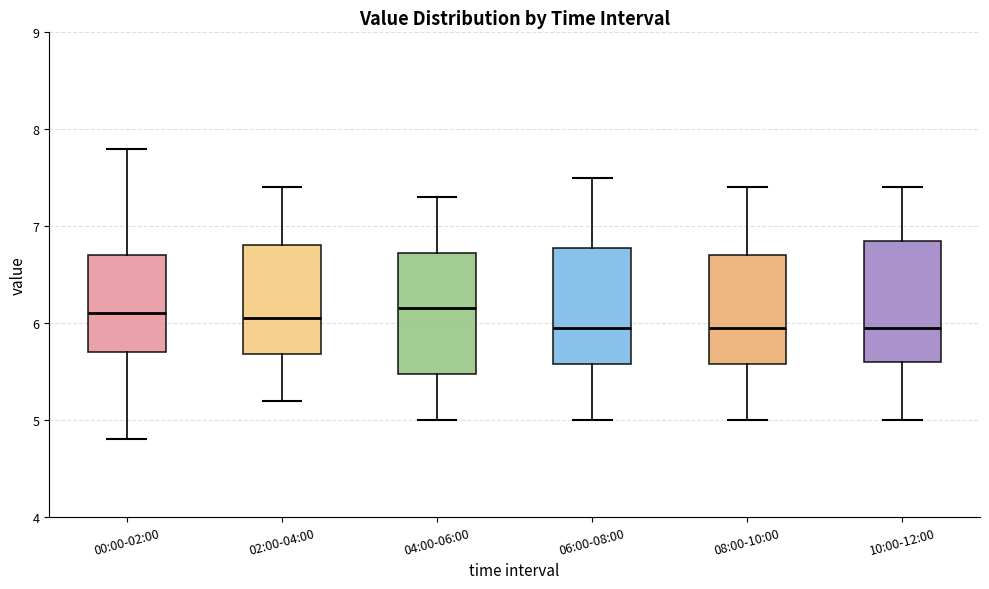

Reading left to right, transcribe this box plot: for each box, give where its median line is, the range the box spans, and where its two whiskers end, as read against the y-axis. The values are not printed on the chart, so give them approximately, as read against the axis.

00:00-02:00: median 6.1, box 5.7 to 6.7, whiskers 4.8 to 7.8
02:00-04:00: median 6.1, box 5.7 to 6.8, whiskers 5.2 to 7.4
04:00-06:00: median 6.2, box 5.5 to 6.7, whiskers 5.0 to 7.3
06:00-08:00: median 6.0, box 5.6 to 6.8, whiskers 5.0 to 7.5
08:00-10:00: median 6.0, box 5.6 to 6.7, whiskers 5.0 to 7.4
10:00-12:00: median 6.0, box 5.6 to 6.9, whiskers 5.0 to 7.4